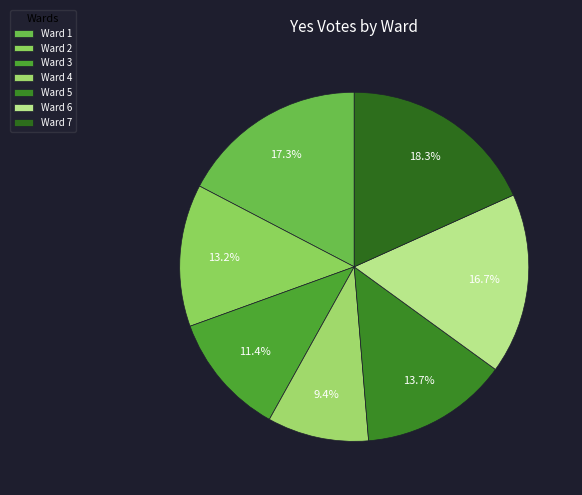

To the nearest percent, what is the average slice percentage?

14%